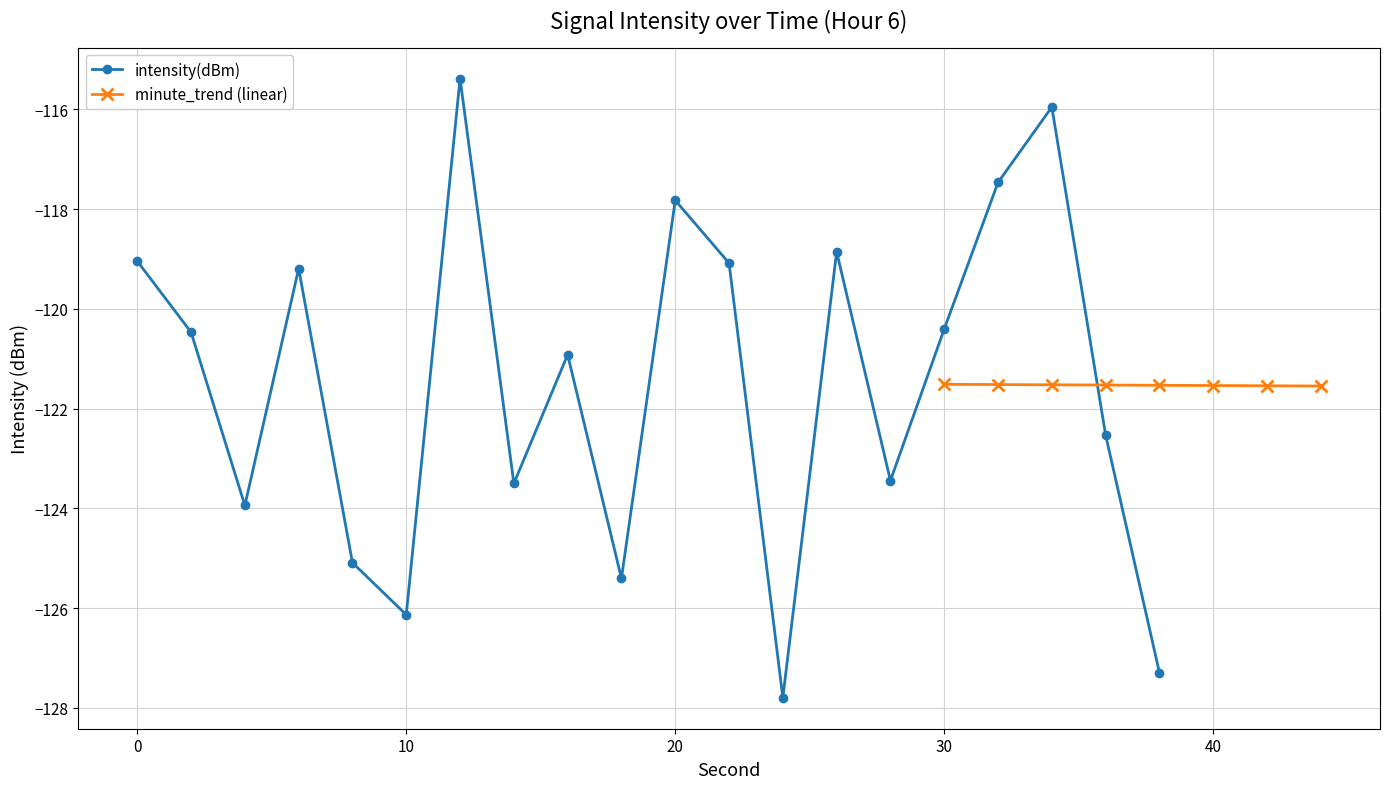

How many data points does each series have?

20